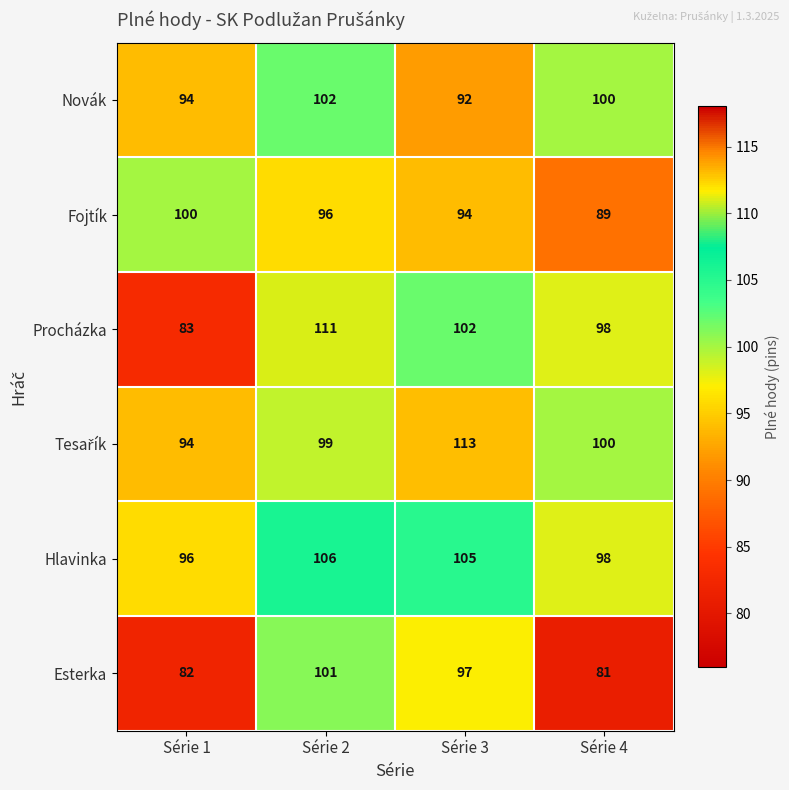

What is the total value across all series at Série 1?

549